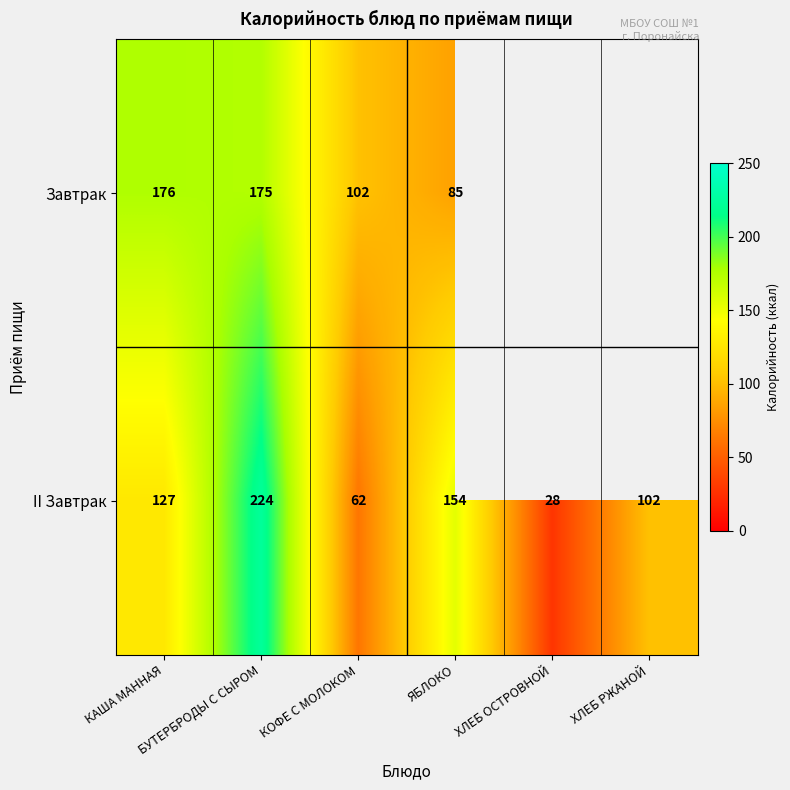

Rank the categories by II Завтрак value from highest to lowest.

БУТЕРБРОДЫ С СЫРОМ, ЯБЛОКО, КАША МАННАЯ, ХЛЕБ РЖАНОЙ, КОФЕ С МОЛОКОМ, ХЛЕБ ОСТРОВНОЙ